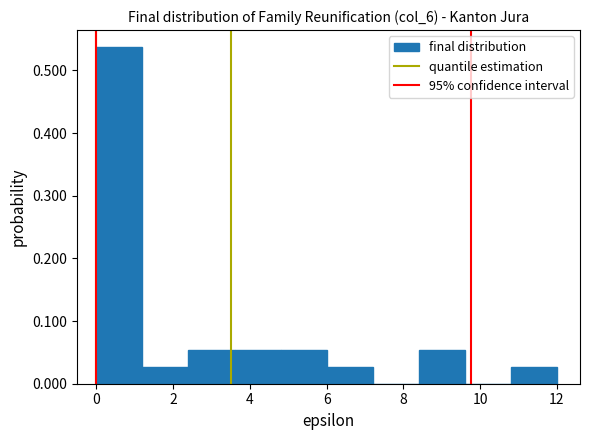

Reading left to right, list every bar in this chart as the range it spans on the x-axis followed by its height. The values are not printed on the chart, so give them approximately, as read against the axis.

0.0 to 1.2: 0.54
1.2 to 2.4: 0.03
2.4 to 3.6: 0.05
3.6 to 4.8: 0.05
4.8 to 6.0: 0.05
6.0 to 7.2: 0.03
7.2 to 8.4: 0
8.4 to 9.6: 0.05
9.6 to 10.8: 0
10.8 to 12.0: 0.03